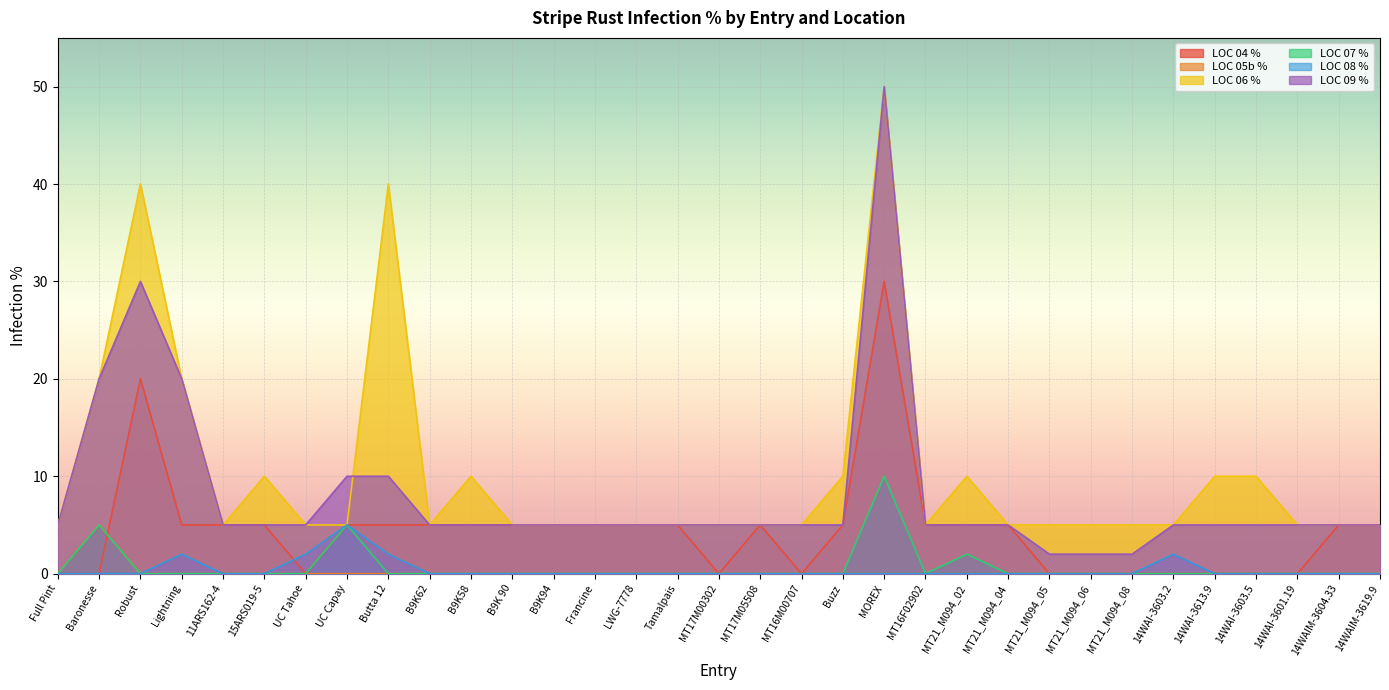

What are all the series names shown in the legend?

LOC 04 %, LOC 05b %, LOC 06 %, LOC 07 %, LOC 08 %, LOC 09 %